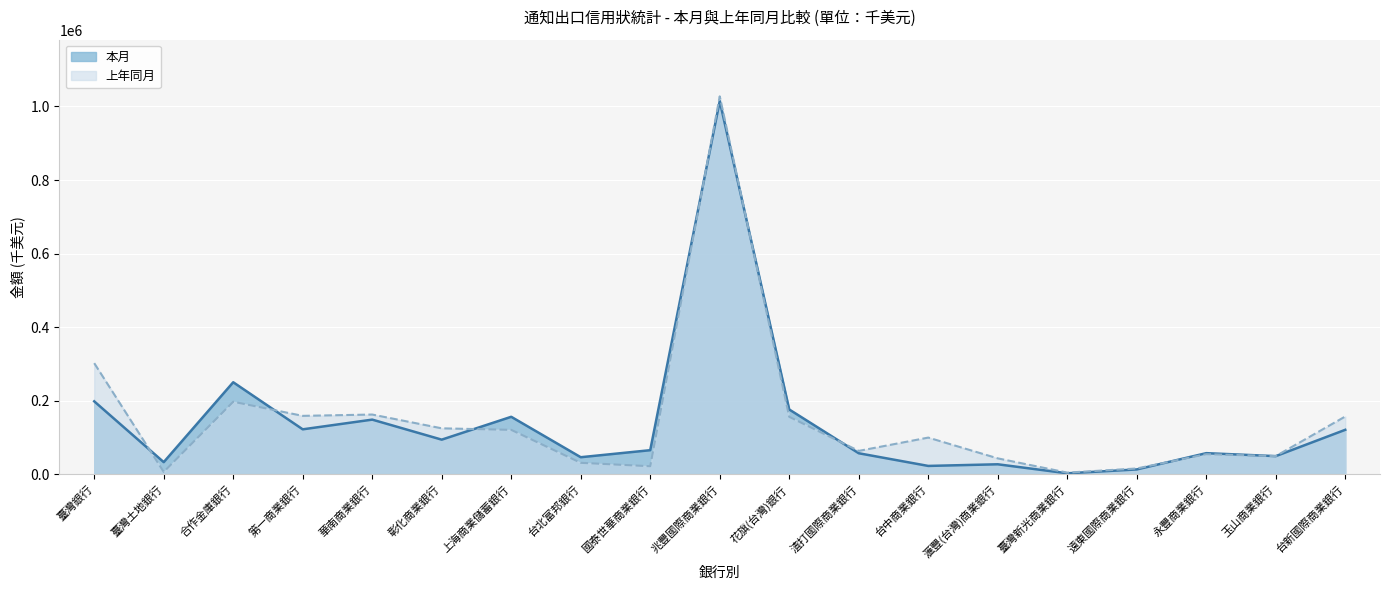

Is it true that 上年同月 equals 30852 at 彰化商業銀行?

False